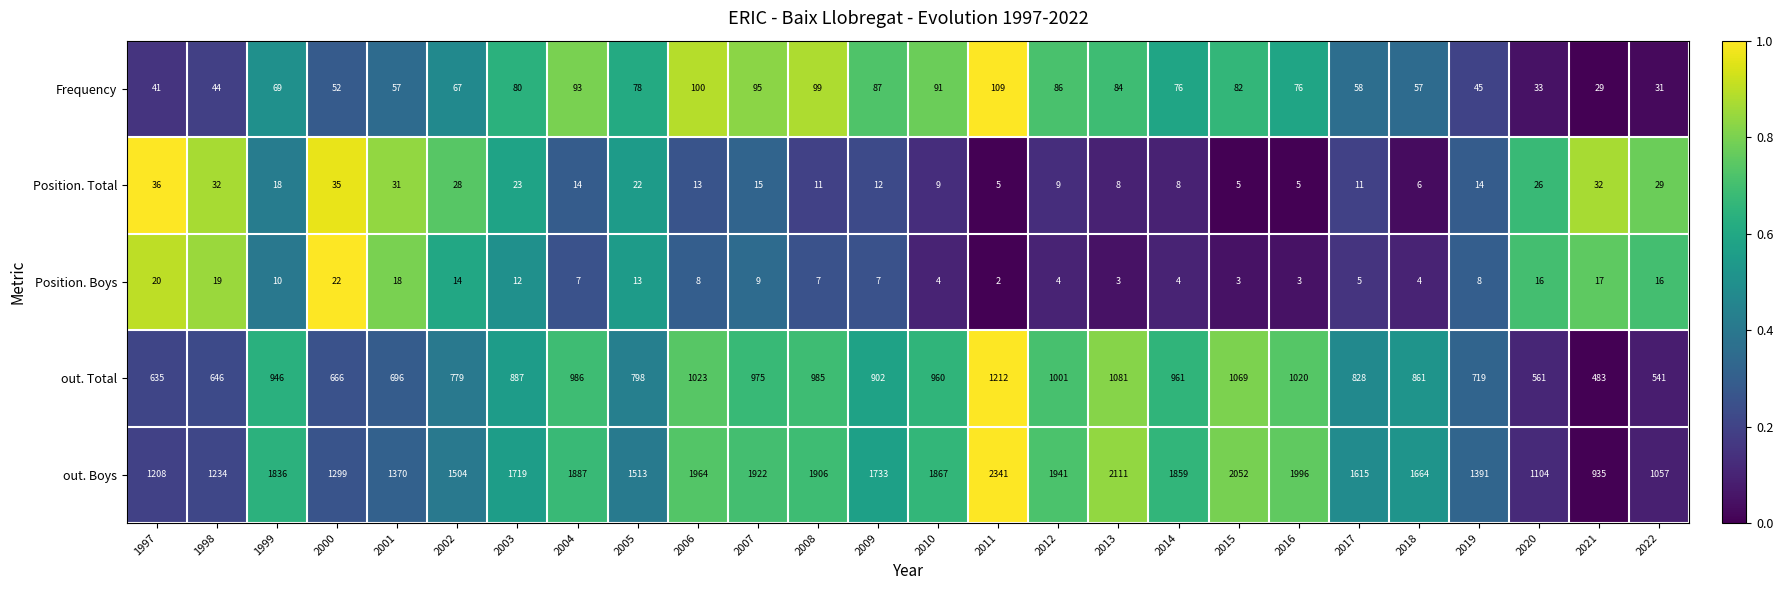

What is the average value of the Frequency series?

70